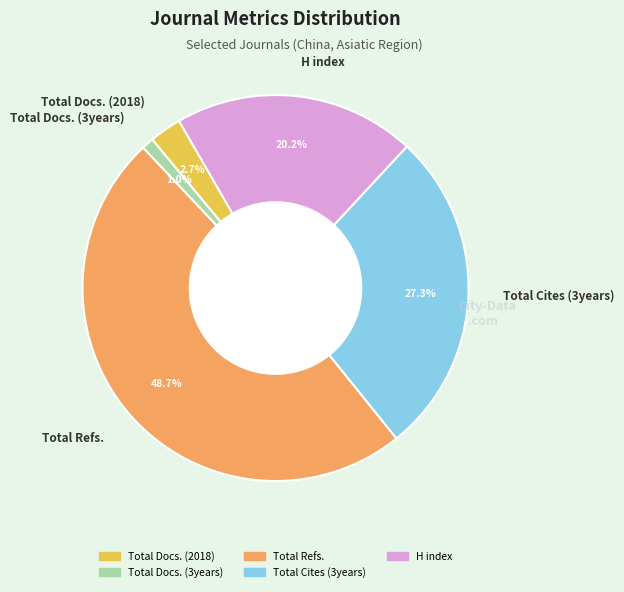

To the nearest percent, what percentage of the pie is H index?

20%